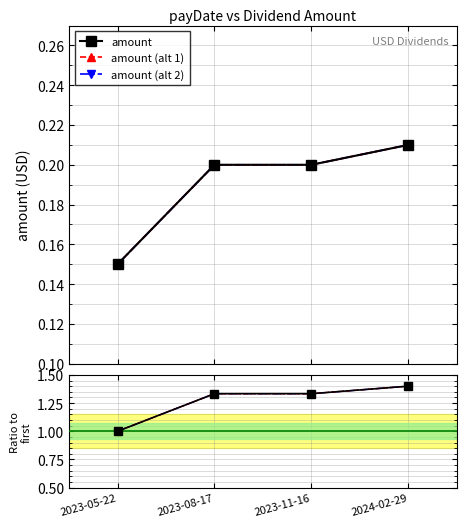

Rank the series at 2023-11-16 from highest to lowest value.

amount, amount (alt 1), amount (alt 2)